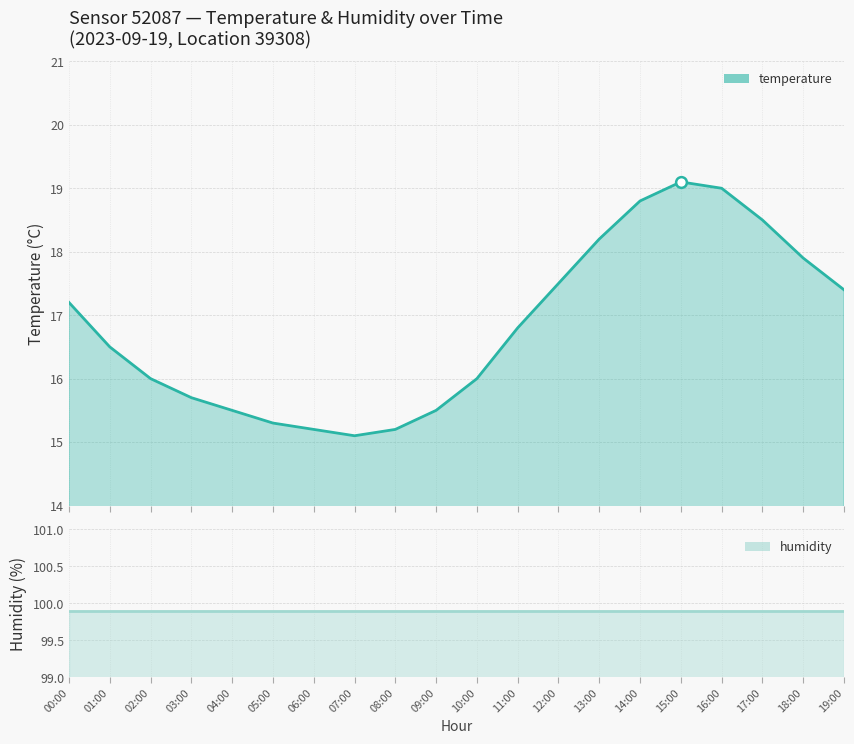

What is the ratio of the value at 17:00 to the value at 05:00?

1.2